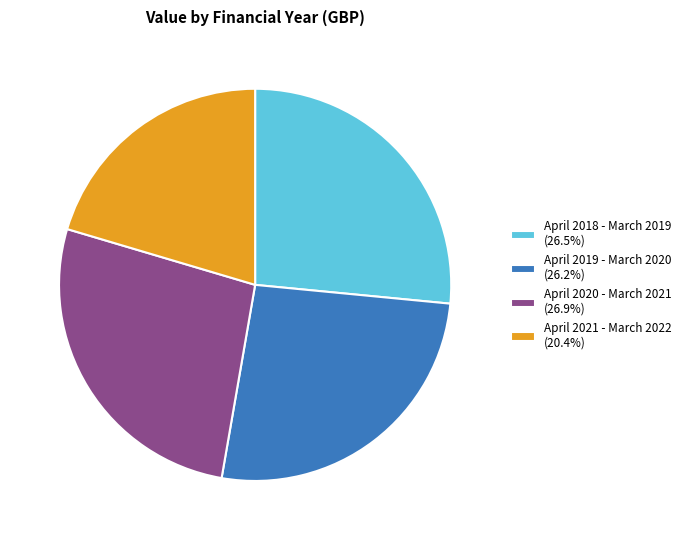

Count the number of slices in the pie.

4